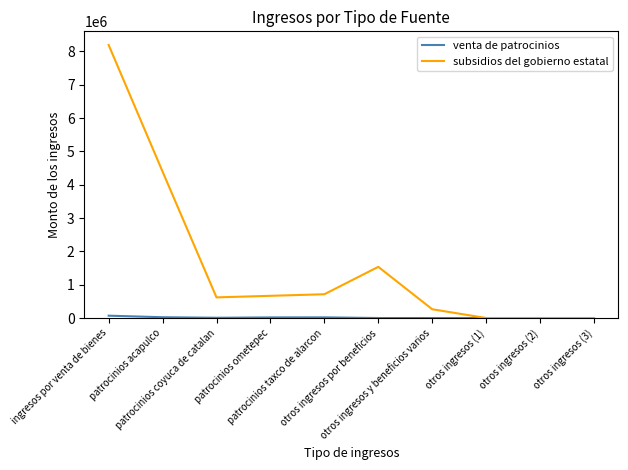

What is the greatest value displayed?

8194183.5